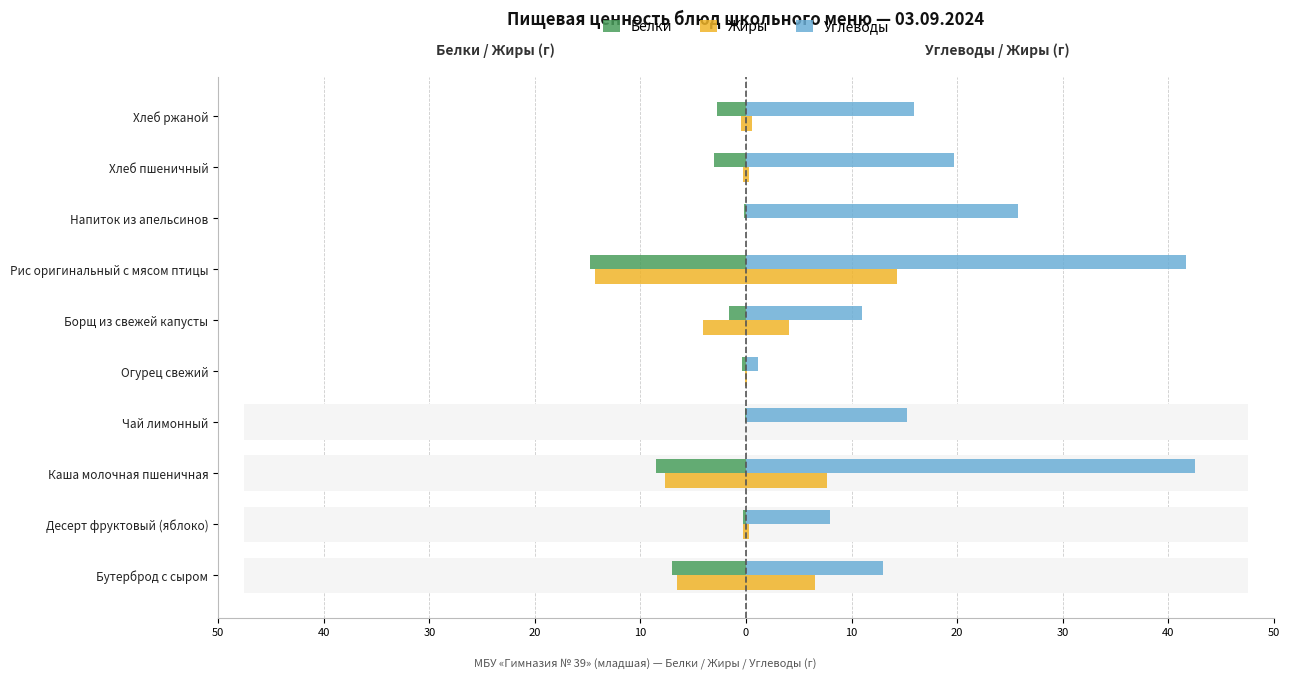

What is the average value of the Углеводы series?

19.4